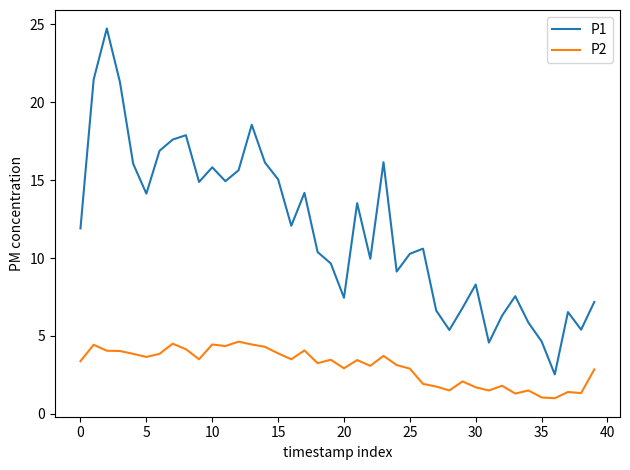

What is the lowest value of the P1 series?

2.5